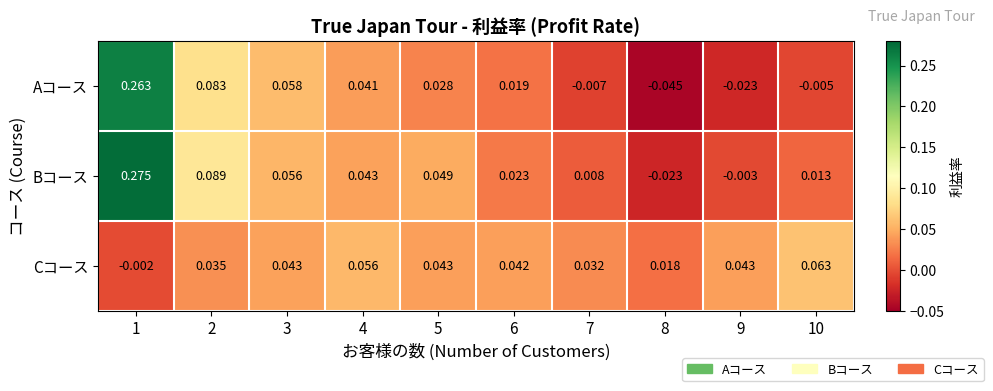

List the series in order of their overall mean, lowest first.

Cコース, Aコース, Bコース